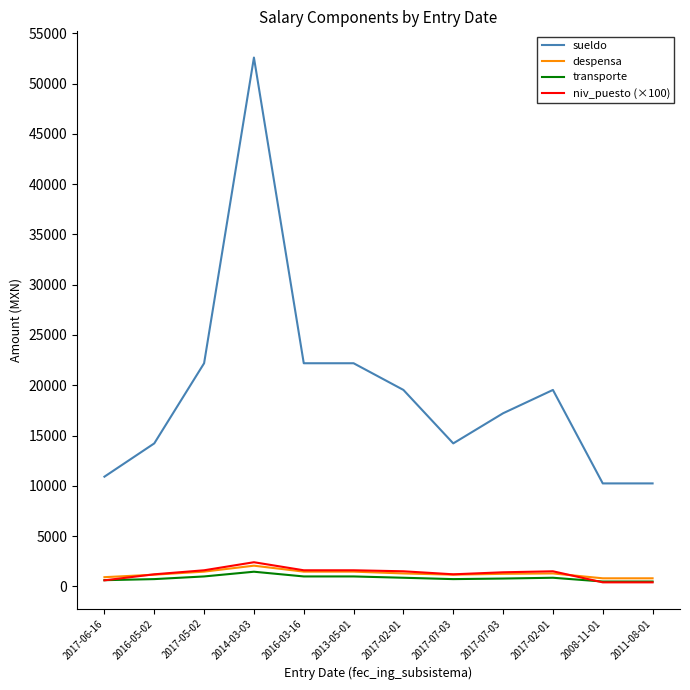

Where is despensa nearest to the value 1429?

2017-05-02